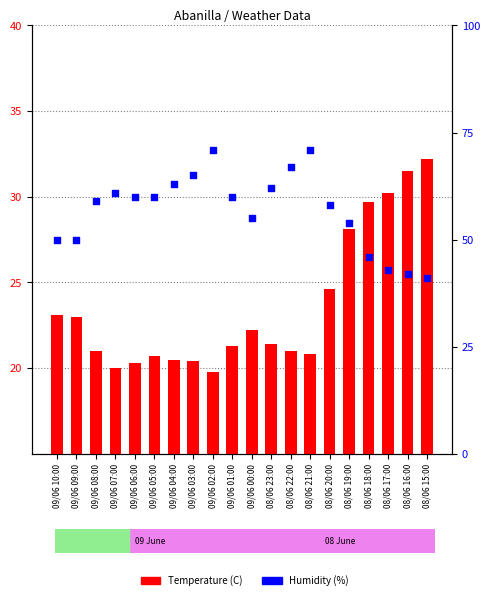

Which series has the largest total across all categories?

Humidity (%)